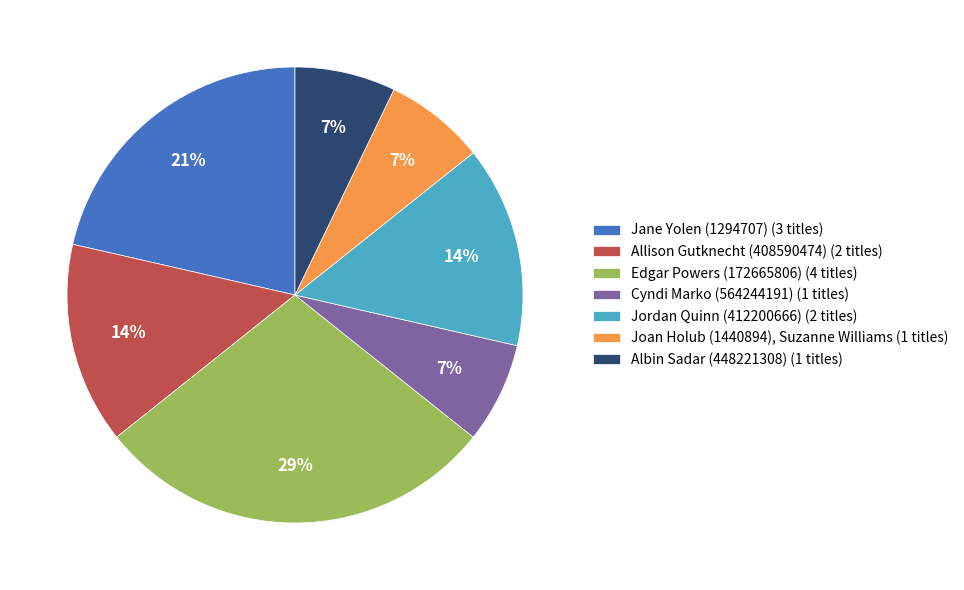

What is the ratio of the value at Jane Yolen (1294707) (3 titles) to the value at Joan Holub (1440894), Suzanne Williams (1 titles)?

3.0